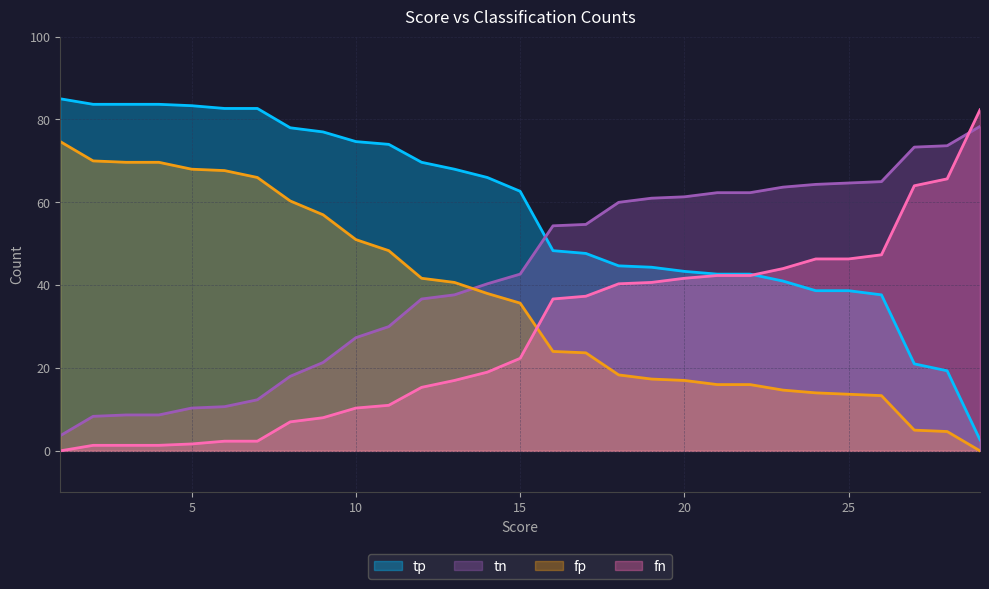

At which label is tn closest to 37?

14